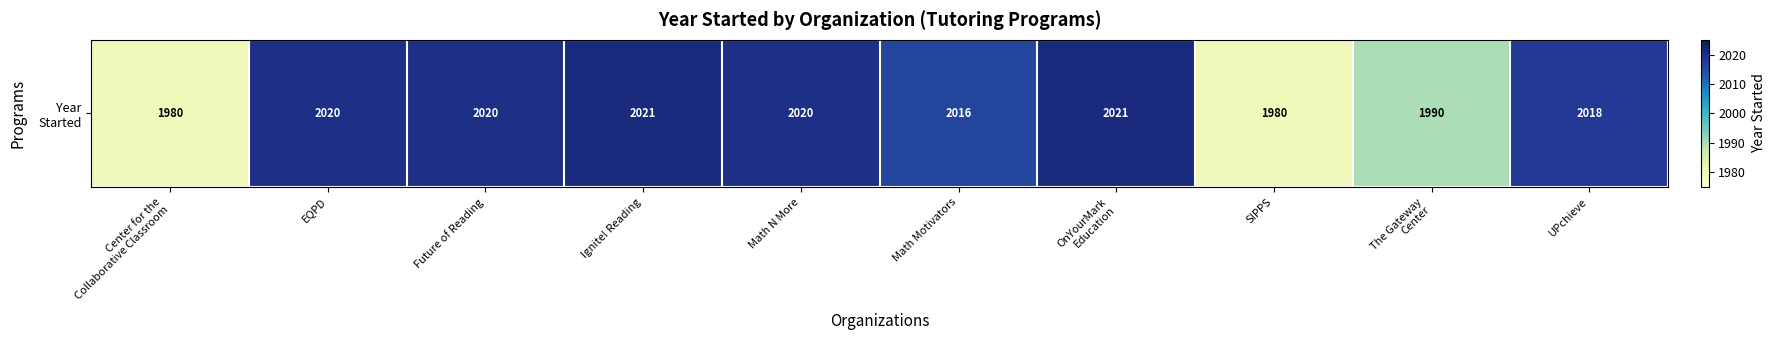

What is the ratio of the value at EQPD to the value at Math N More?

1.0